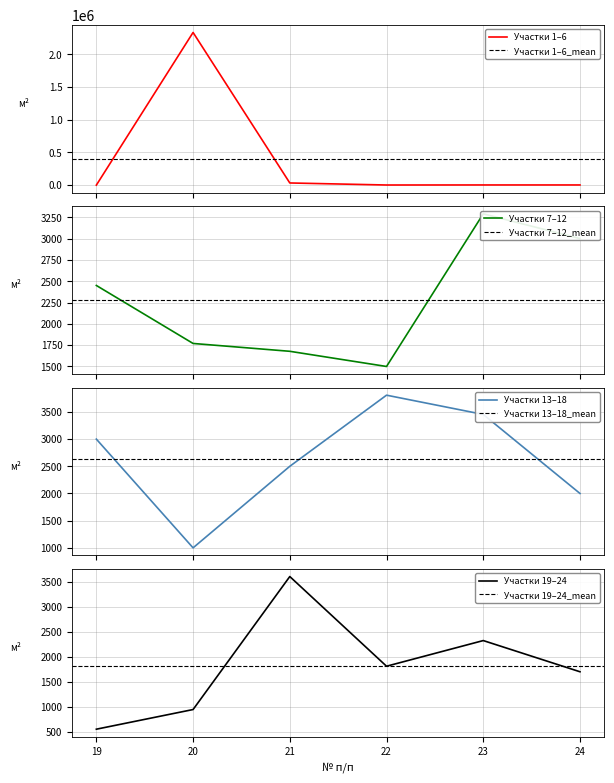

What is the maximum value for Участки 13–18?

3808